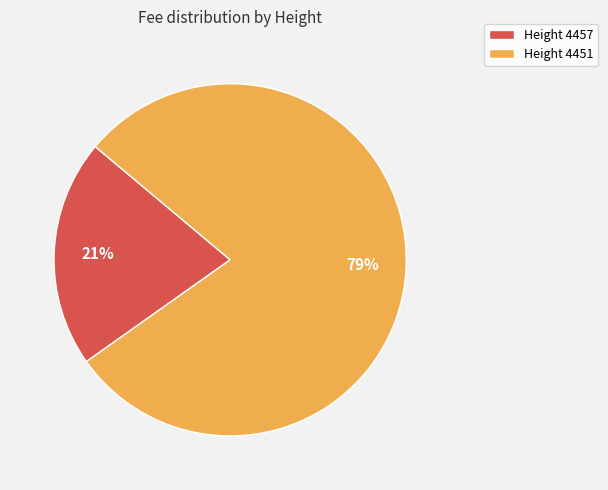

Do Height 4451 and Height 4457 together represent more than half of the pie?

Yes